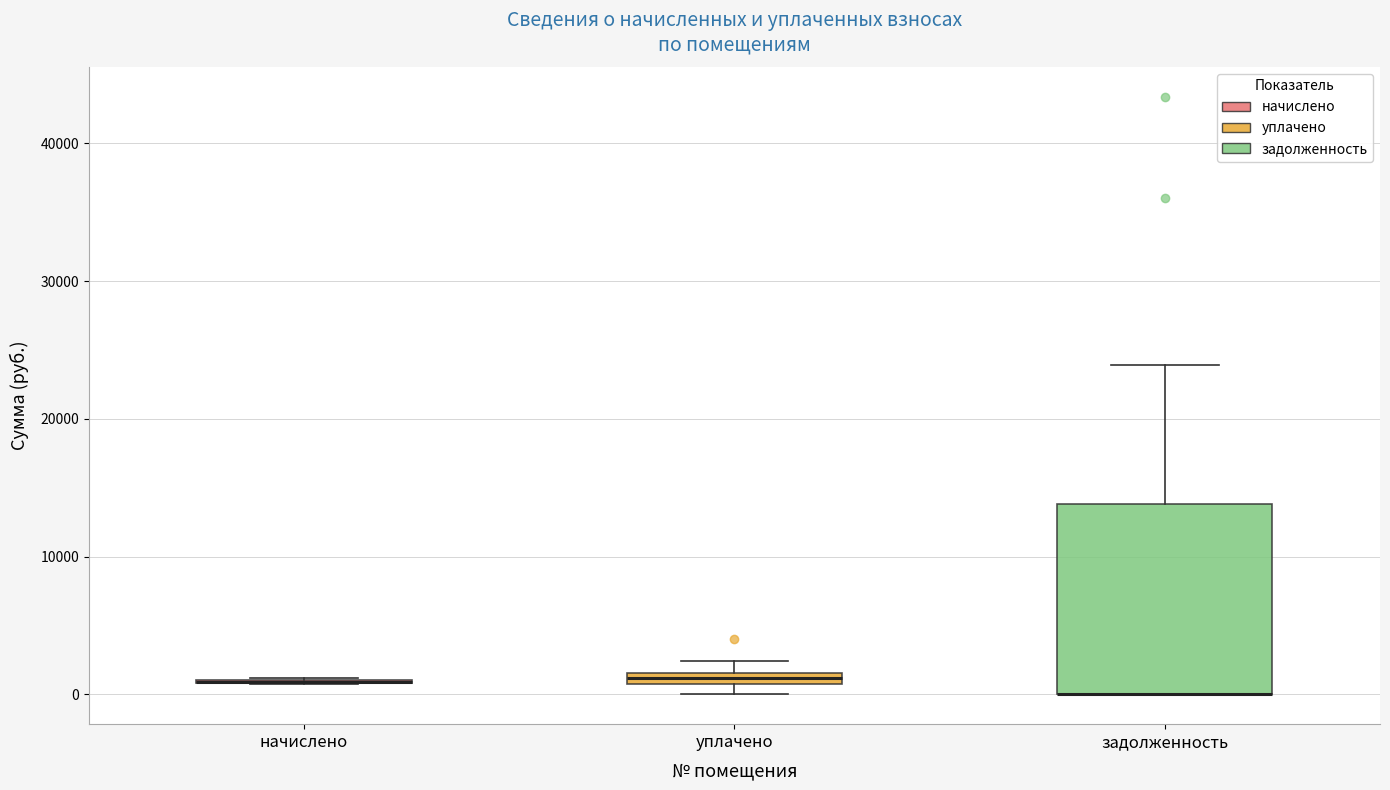

Which box is the tallest, from its lower edge to its upper edge?

задолженность